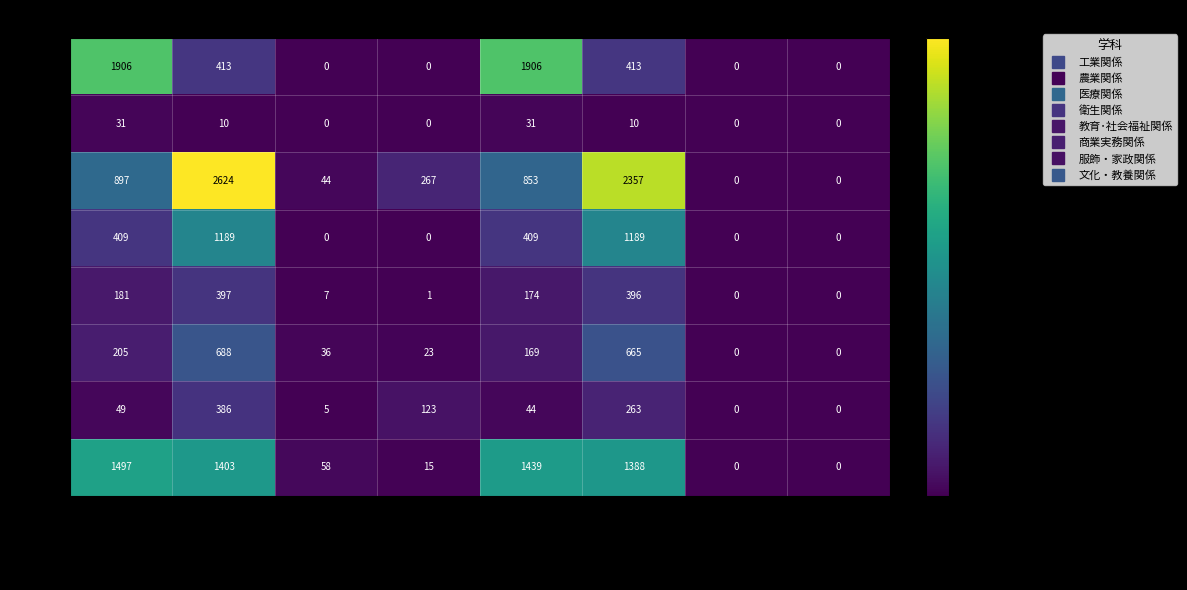

Count the 衛生 values in the range 0 to 1189.

8